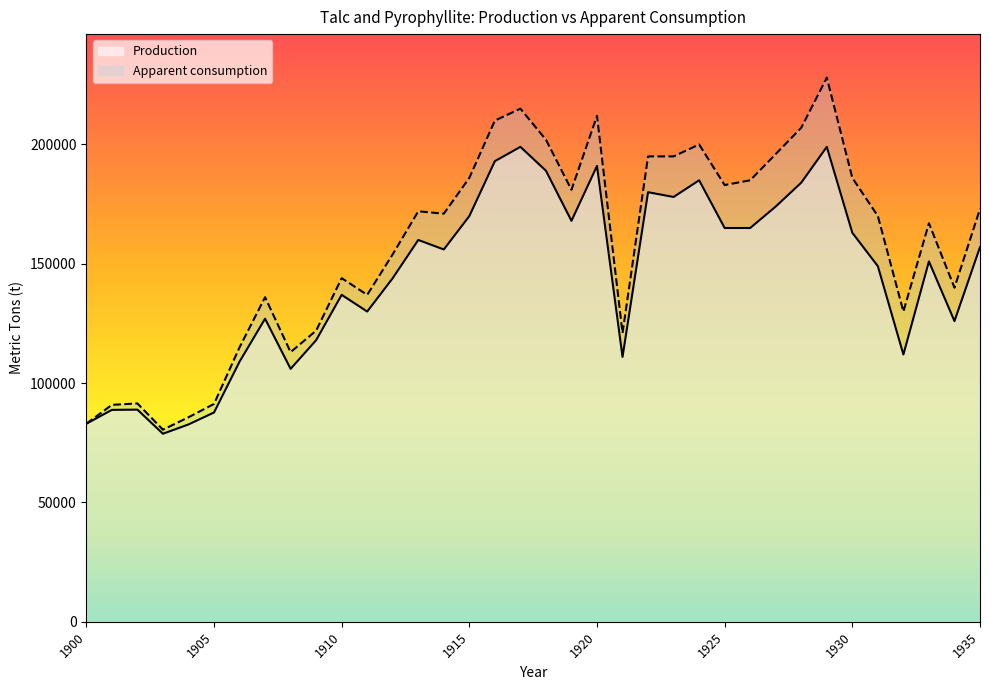

List the labels in order of Apparent consumption value, largest first.

1929, 1917, 1920, 1916, 1928, 1918, 1924, 1927, 1922, 1923, 1915, 1930, 1926, 1925, 1919, 1935, 1913, 1914, 1931, 1933, 1912, 1910, 1934, 1911, 1907, 1932, 1909, 1921, 1906, 1908, 1902, 1905, 1901, 1904, 1900, 1903